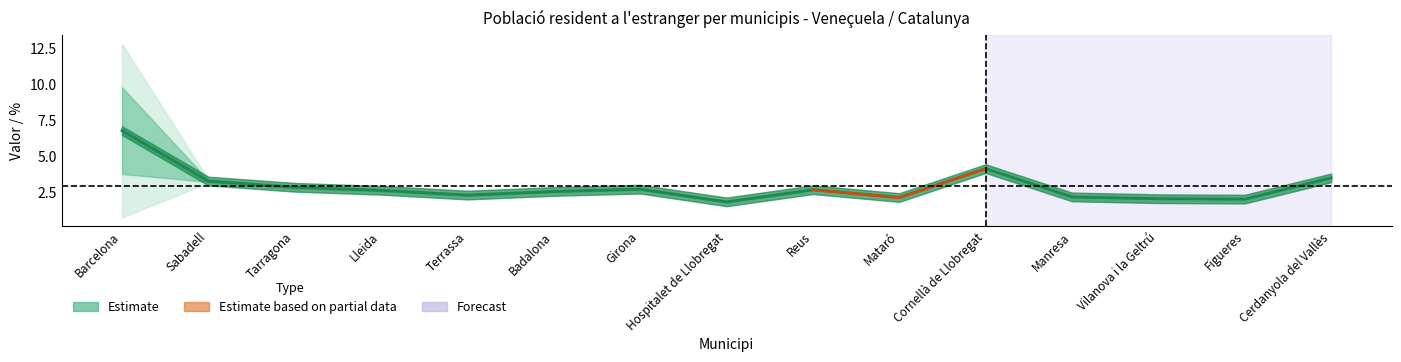

What is the maximum value shown in the chart?

6.8